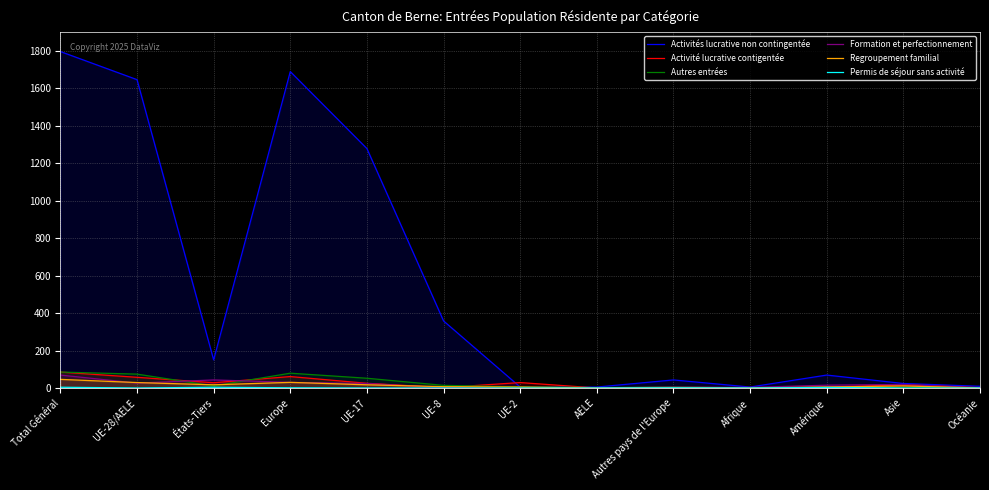

True or false: Permis de séjour sans activité and Formation et perfectionnement cross at least once.

False